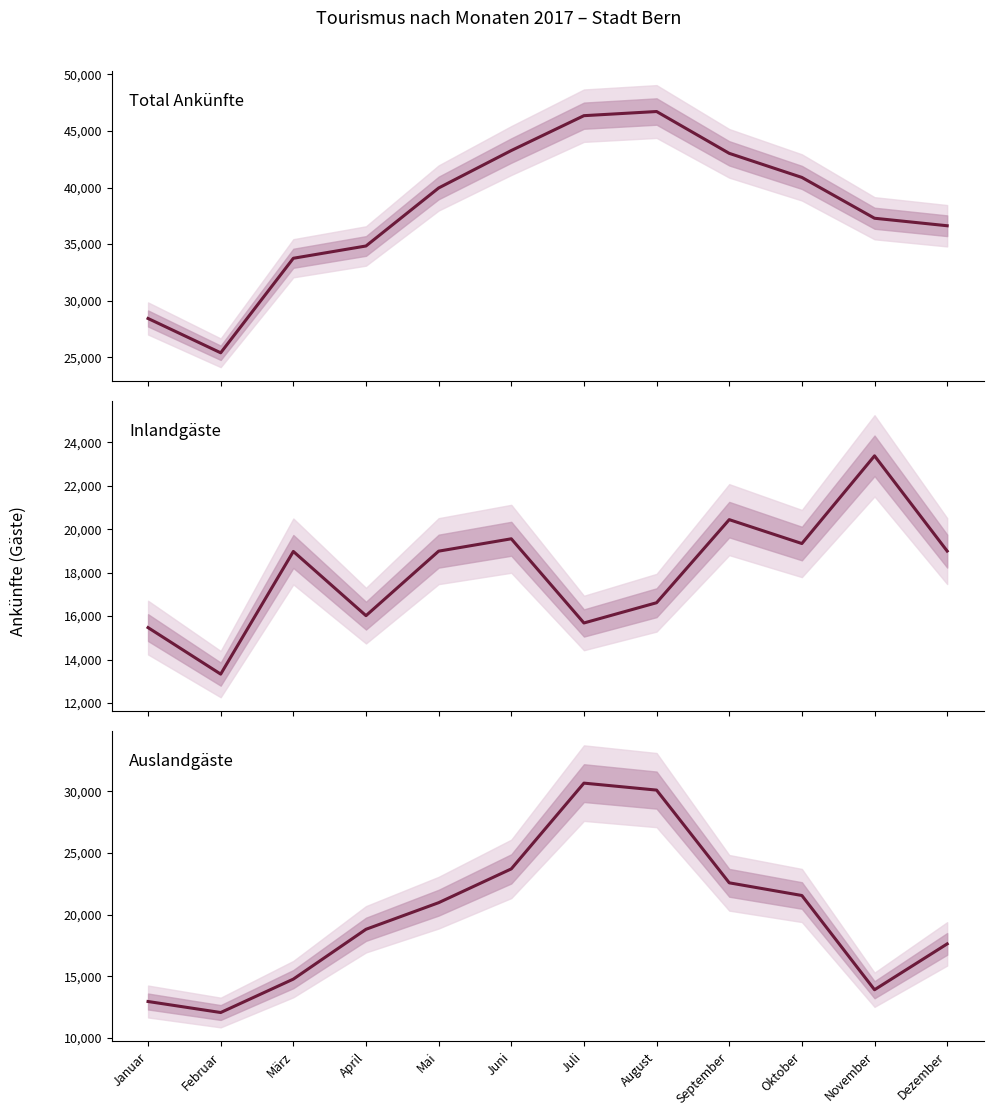

Reading right to left, what are all the values shown in this chart?

Total Ankünfte: 36621	37285	40895	43024	46723	46356	43273	39961	34831	33745	25384	28420
Inlandgäste: 18995	23381	19342	20442	16616	15683	19560	18991	16020	18977	13328	15470
Auslandgäste: 17626	13904	21553	22582	30107	30673	23713	20970	18811	14768	12056	12950